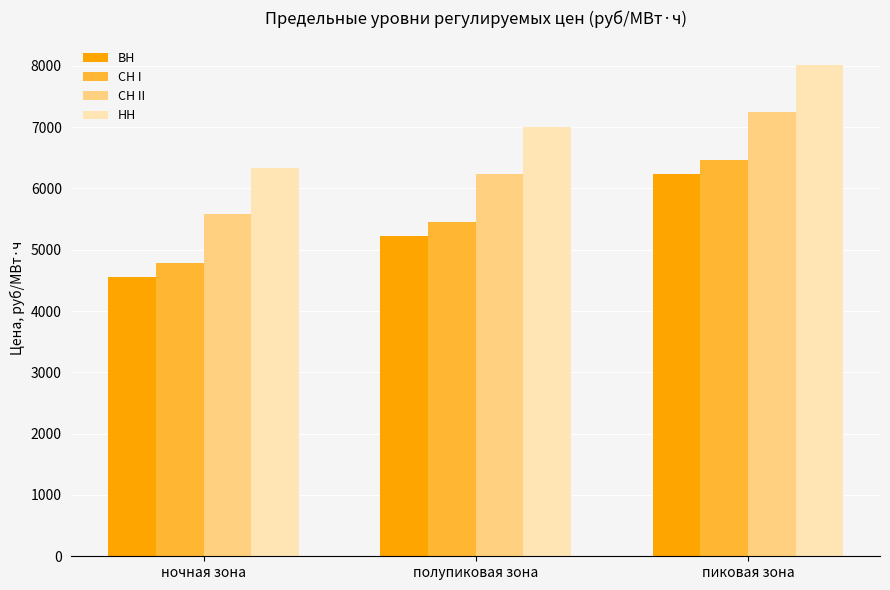

Which series has the largest total across all categories?

НН